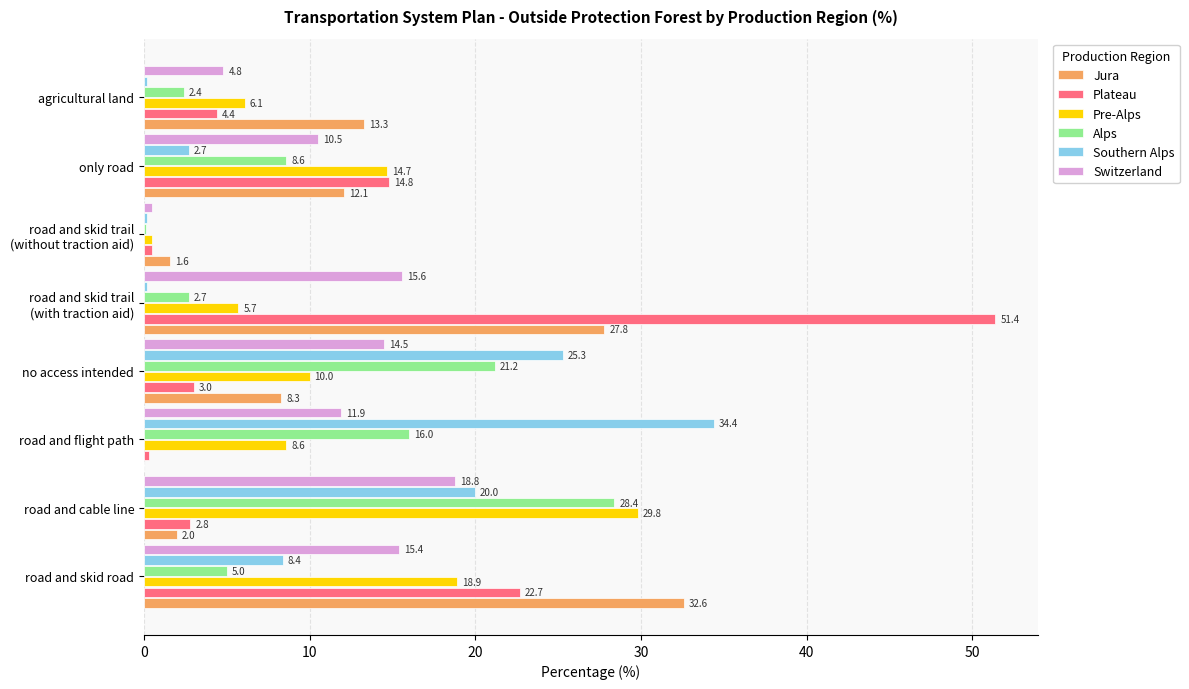

Which series has the largest total across all categories?

Plateau